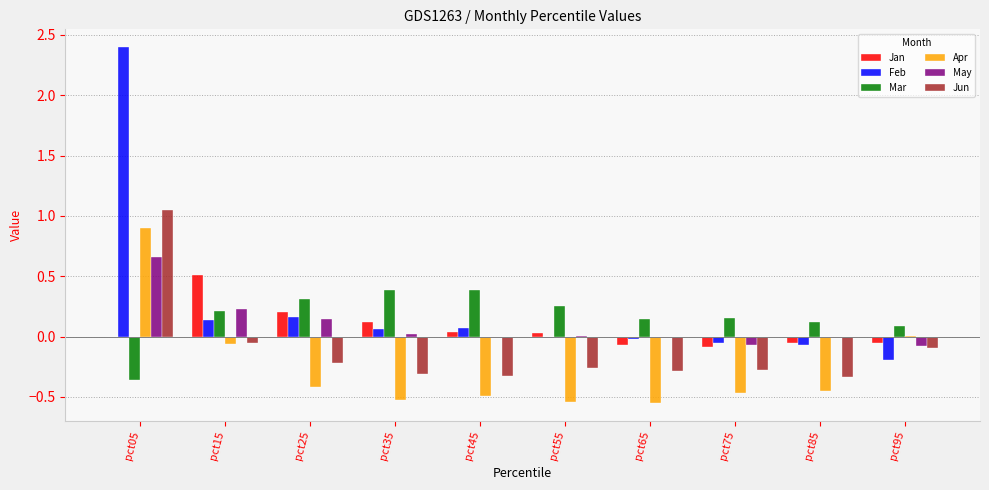

The Jan series shows -0.1 at pct95. True or false?

True